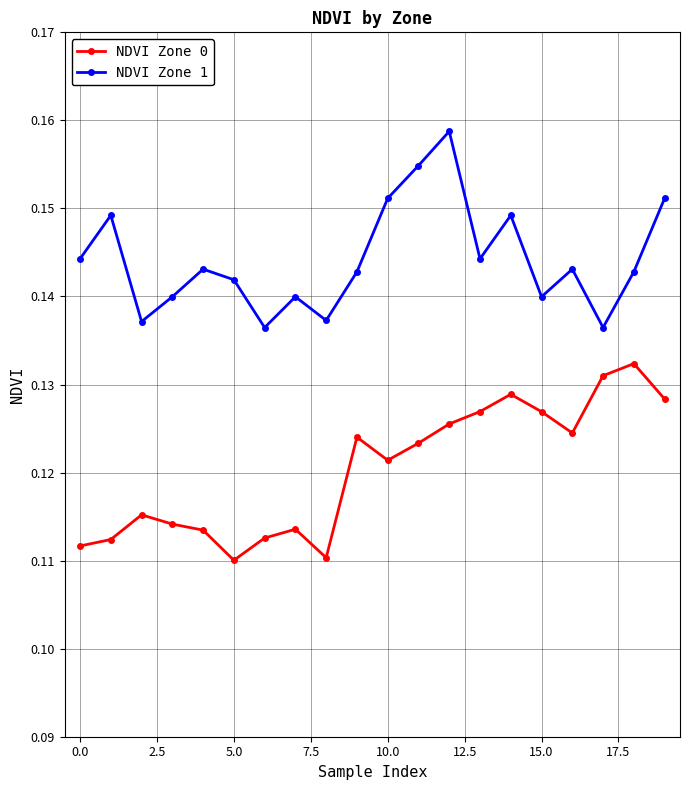

At how many categories does at least one series exceed 0?

20